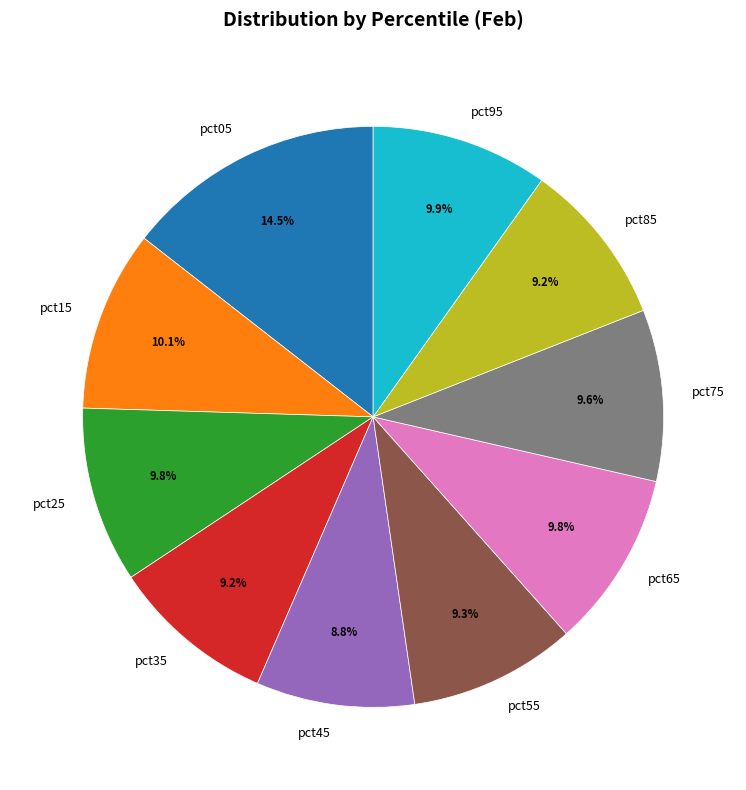

Is pct35 the majority of the pie?

No